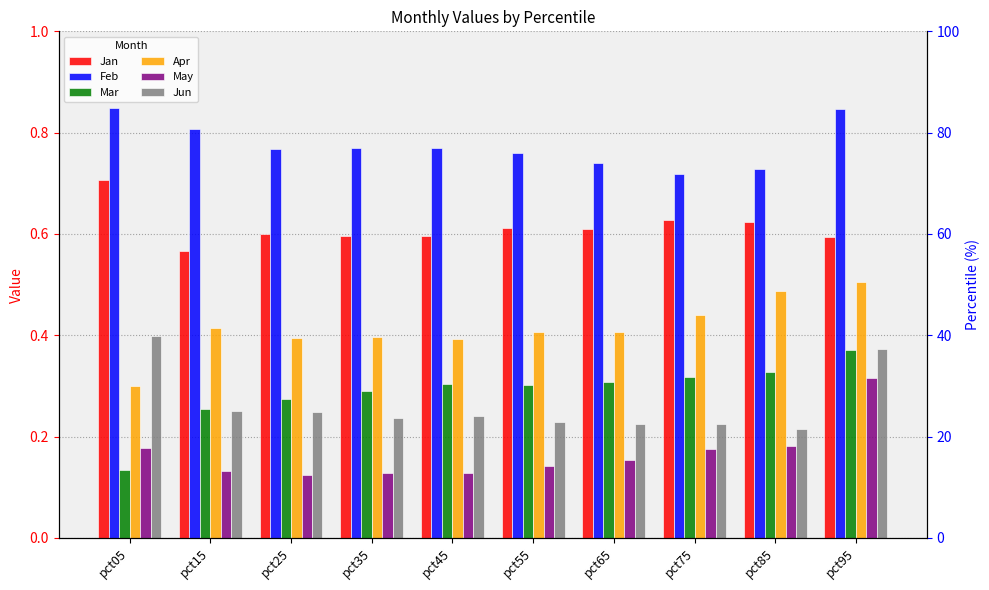

How many groups of bars are there?

10